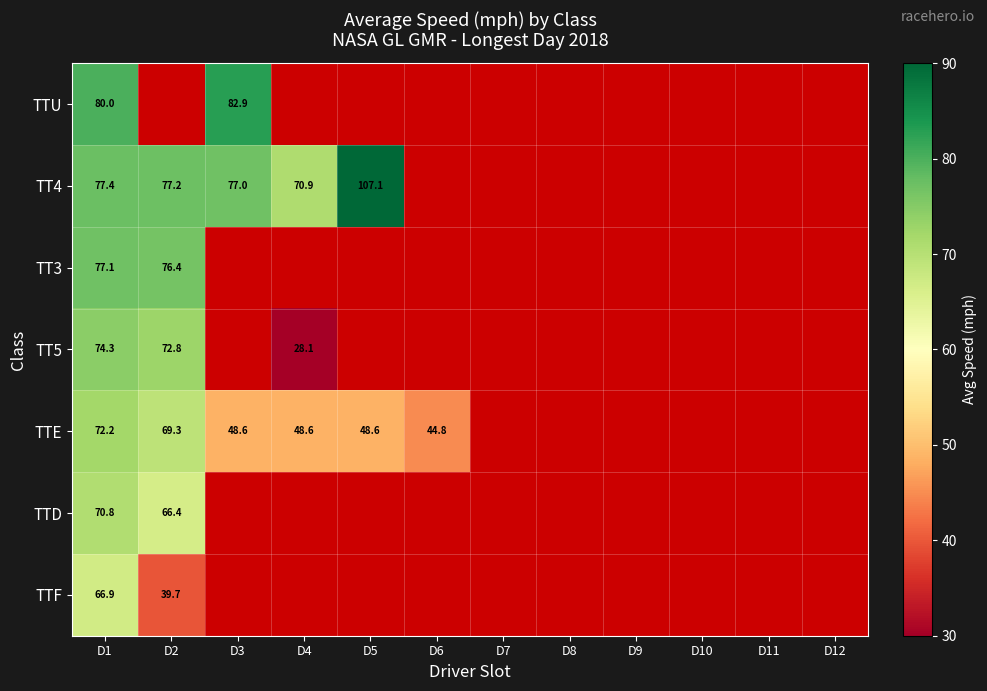

What is the lowest value of the TT4 series?

70.9